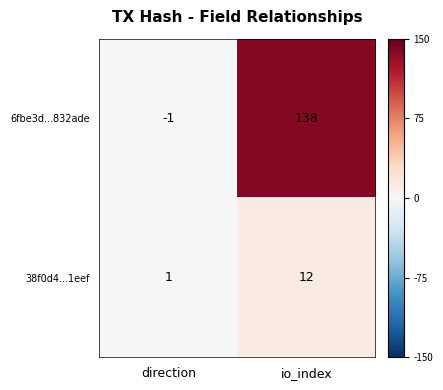

Rank the series by their maximum value, from lowest to highest.

38f0d4...1eef, 6fbe3d...832ade